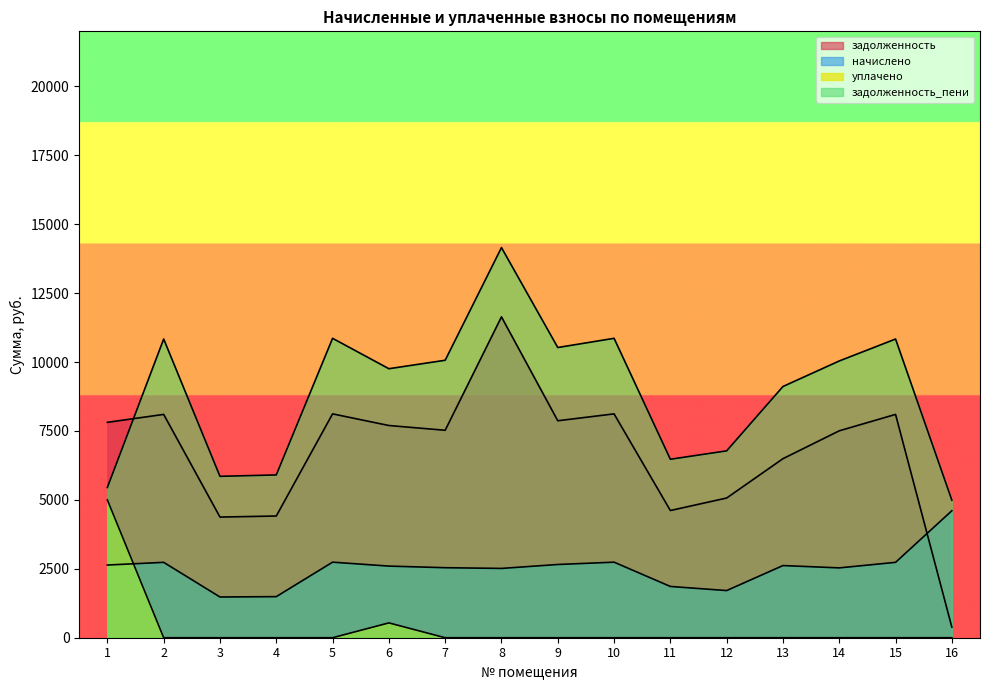

What are all the series names shown in the legend?

задолженность, начислено, уплачено, задолженность_пени